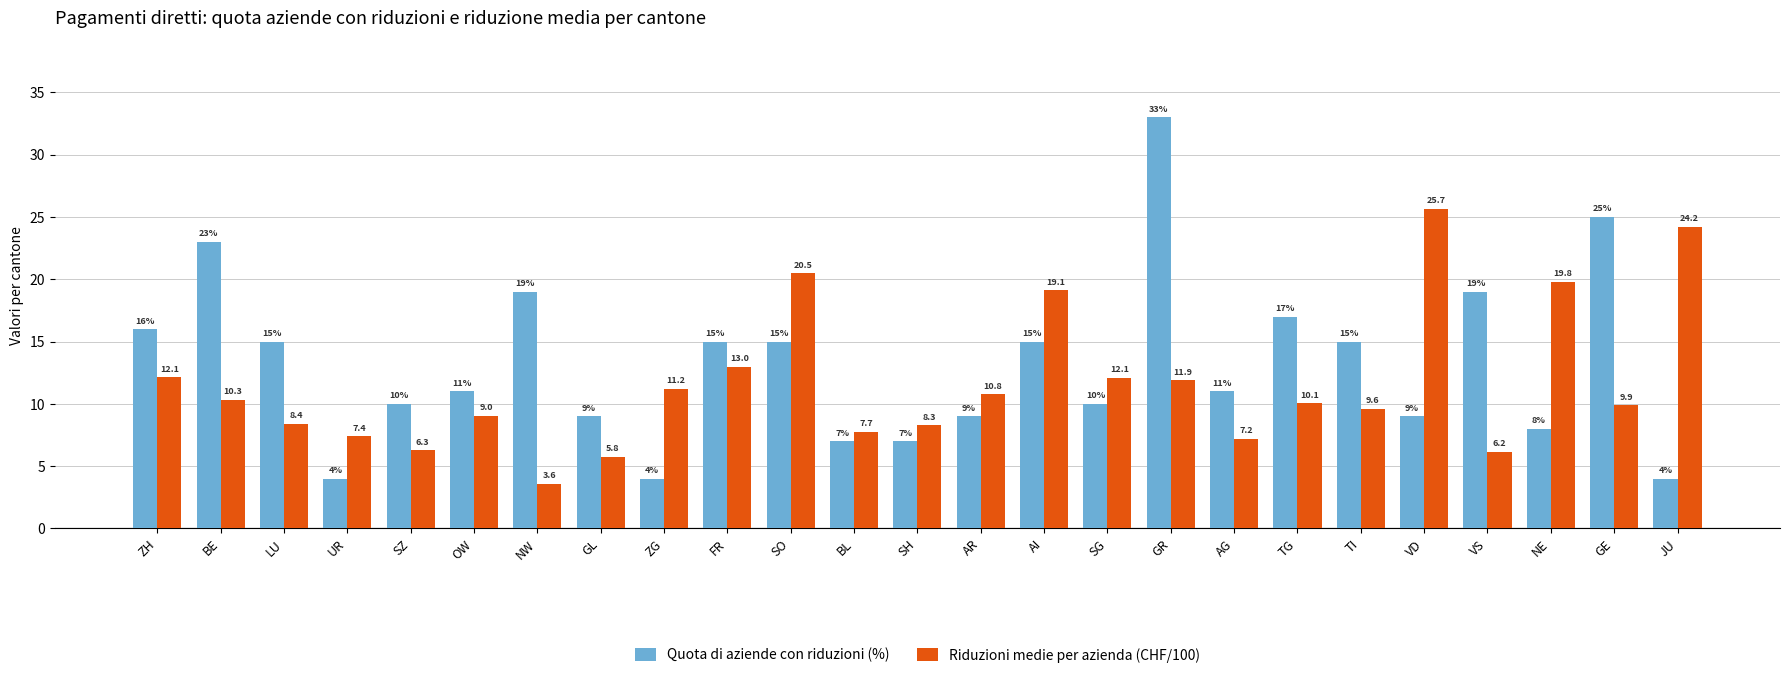

What is the maximum value shown in the chart?

33.0